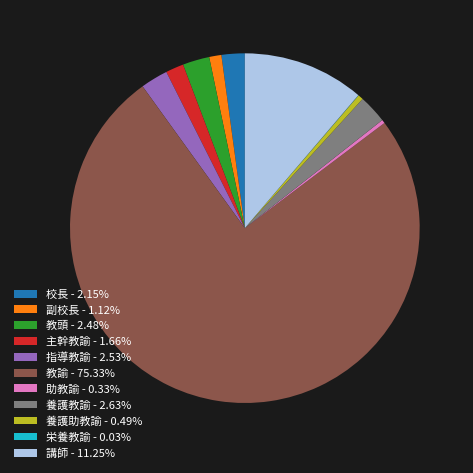

Is 教頭 - 2.48% the majority of the pie?

No